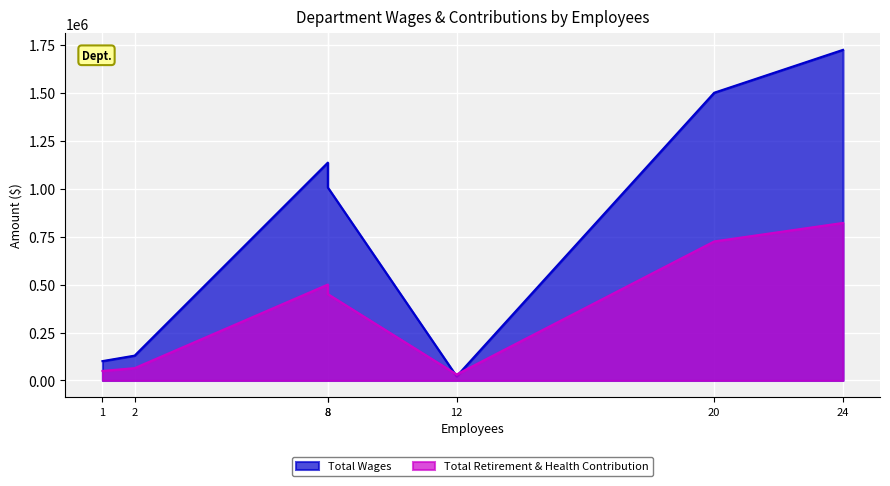

True or false: Total Retirement & Health Contribution has more than 2 interior local peaks.

False